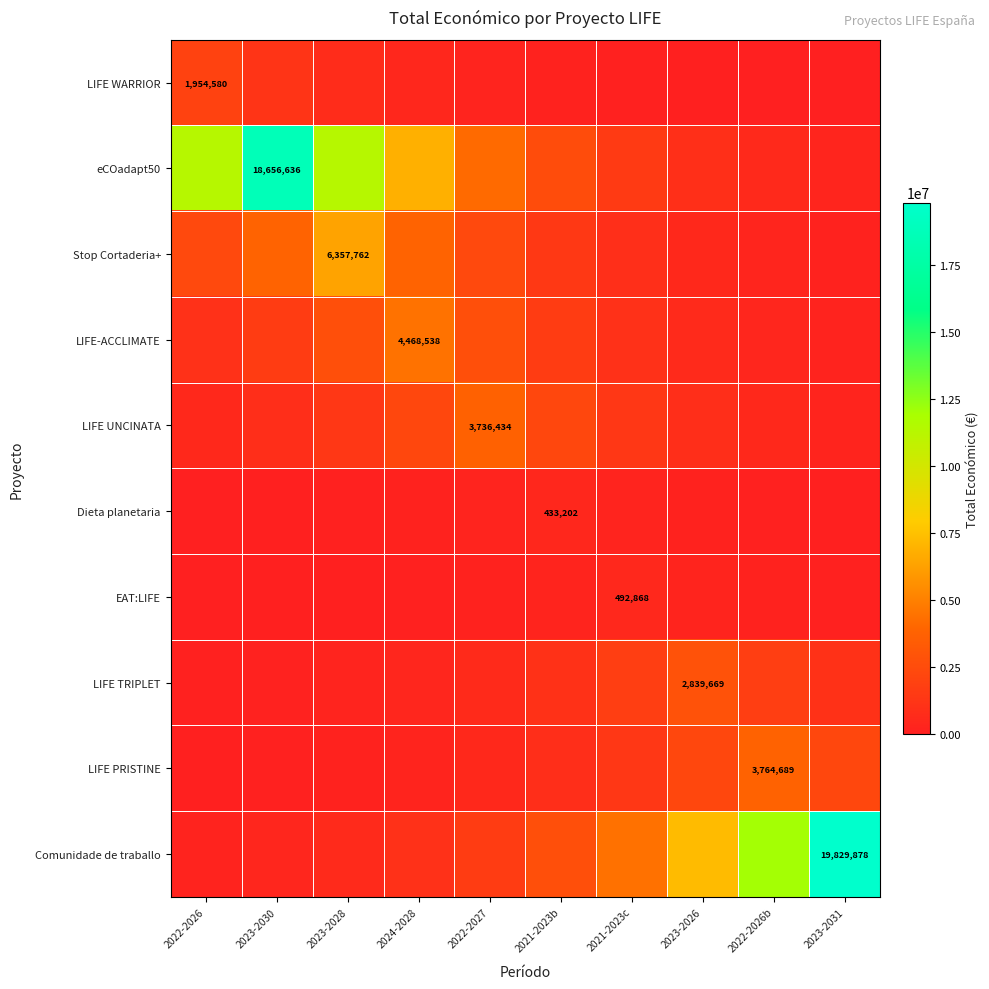

What is the total value across all series at 2021-2023b?

13314591.5